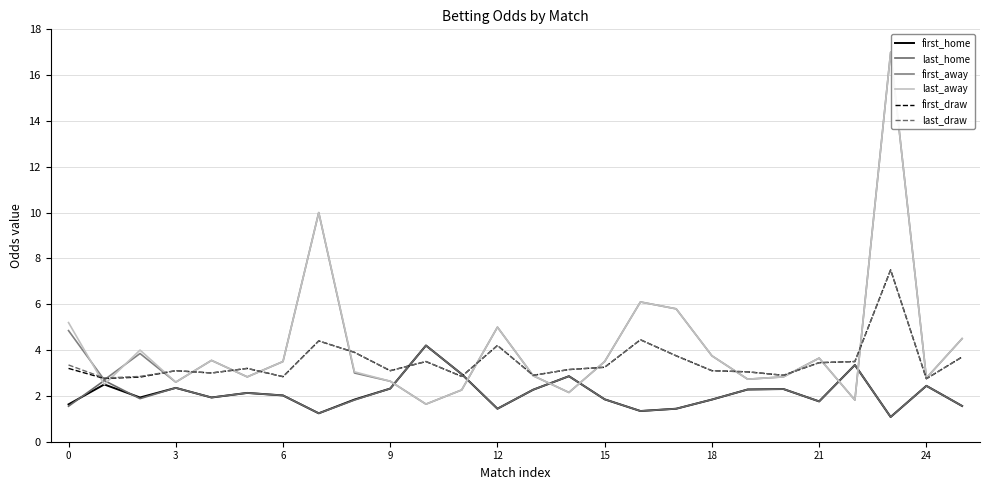

What is the difference between the maximum and minimum values in the last_away series?

15.4